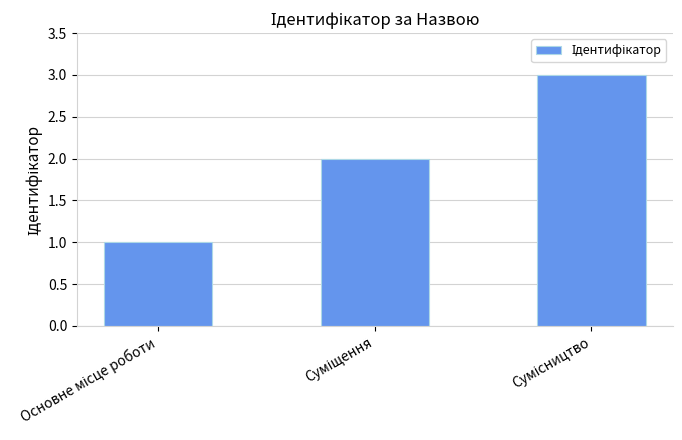

What is the sum of all values?

6